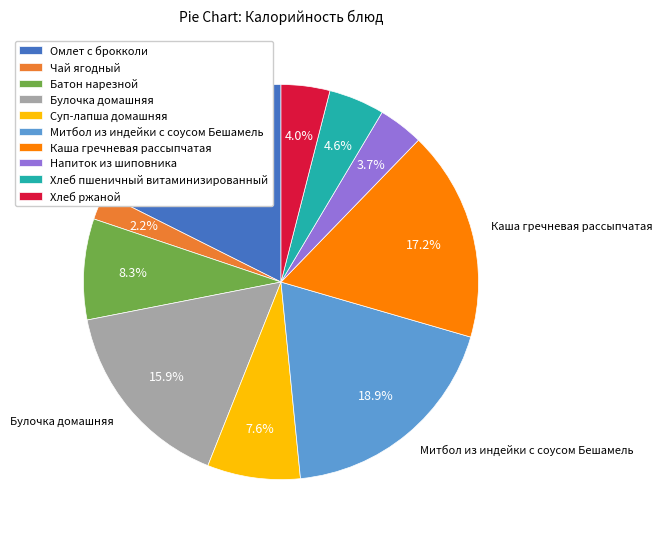

How many segments does this pie chart have?

10